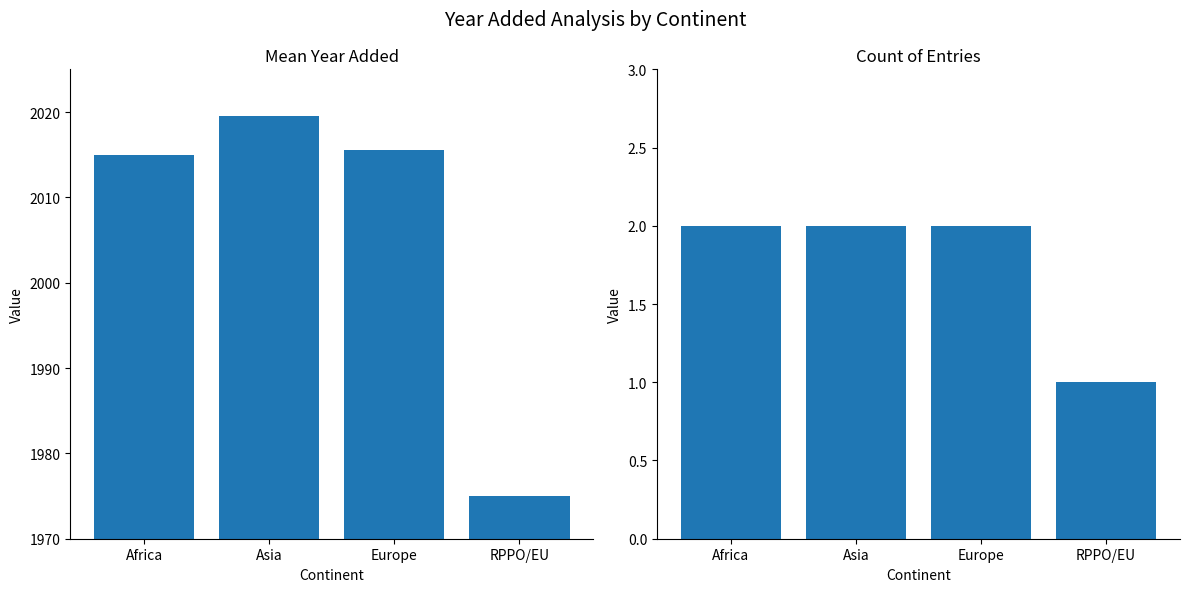

What is the total value across all series at Europe?

2017.5